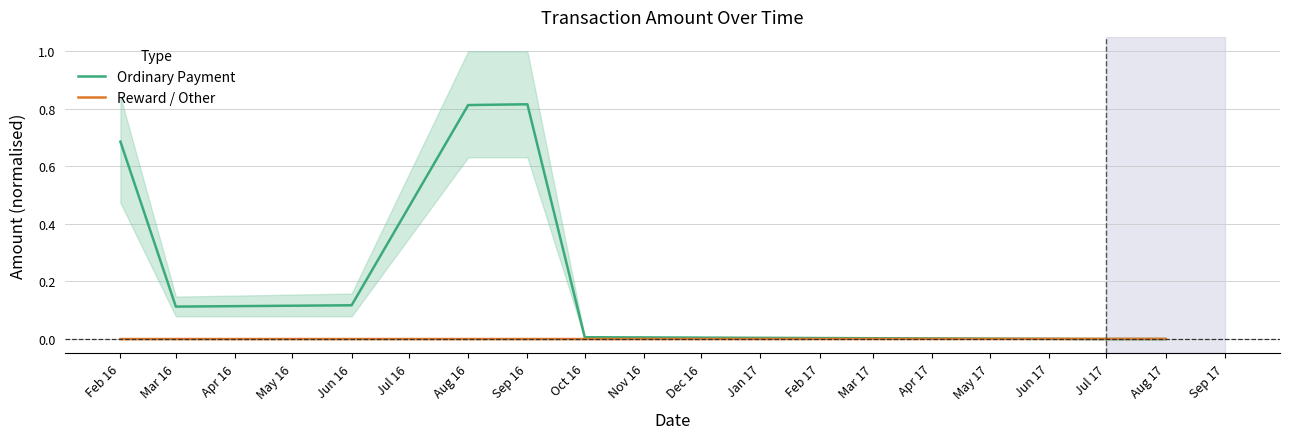

Rank the series by their maximum value, from lowest to highest.

Reward / Other, Ordinary Payment